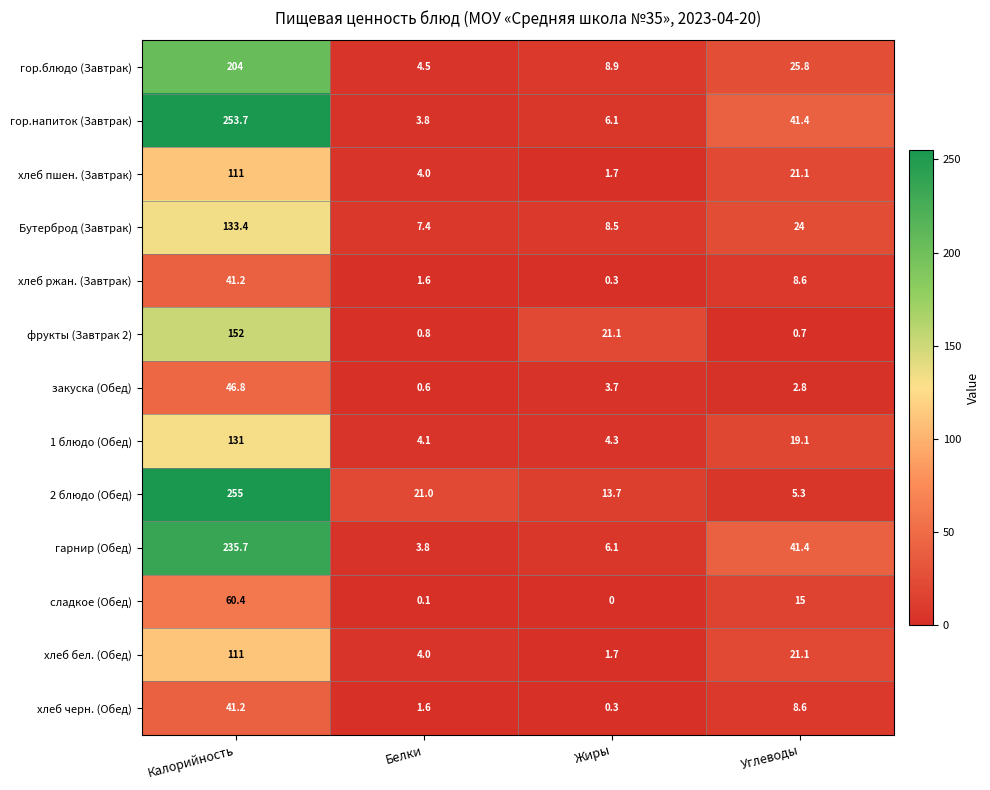

Rank the categories by хлеб черн. (Обед) value from highest to lowest.

Калорийность, Углеводы, Белки, Жиры